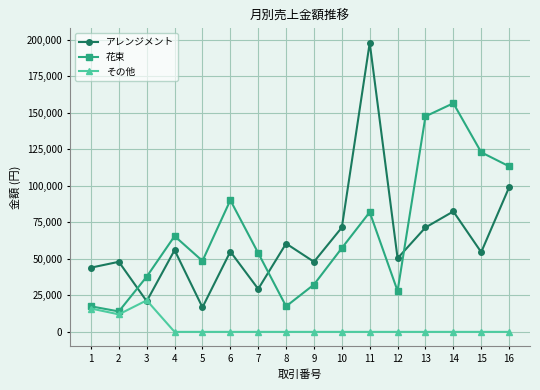

Where do その他 and アレンジメント first cross each other?

2 and 3